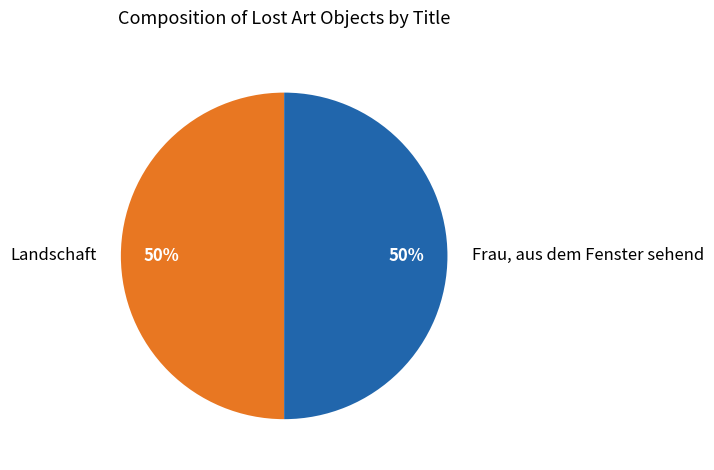

What is the ratio of the value at Landschaft to the value at Frau, aus dem Fenster sehend?

1.0